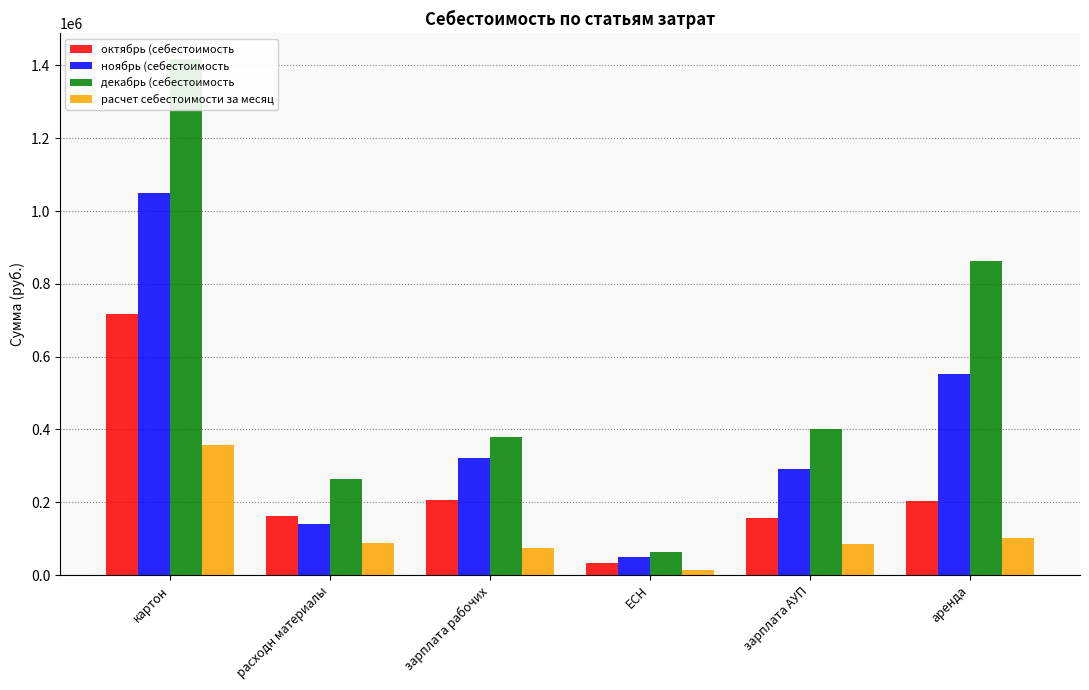

Reading left to right, what are all the values shown in this chart?

октябрь (себестоимость: 717610.6	163582.3	207090.7	33104.5	156977.7	204144.2
ноябрь (себестоимость: 1049041.9	140940.2	320900.9	49268.5	291587.4	553297.2
декабрь (себестоимость: 1416966.7	262851.1	379494.7	62767.5	400081.2	863719.4
расчет себестоимости за месяц: 356068.3	88831.1	74050.6	13540.4	85028.1	100626.1